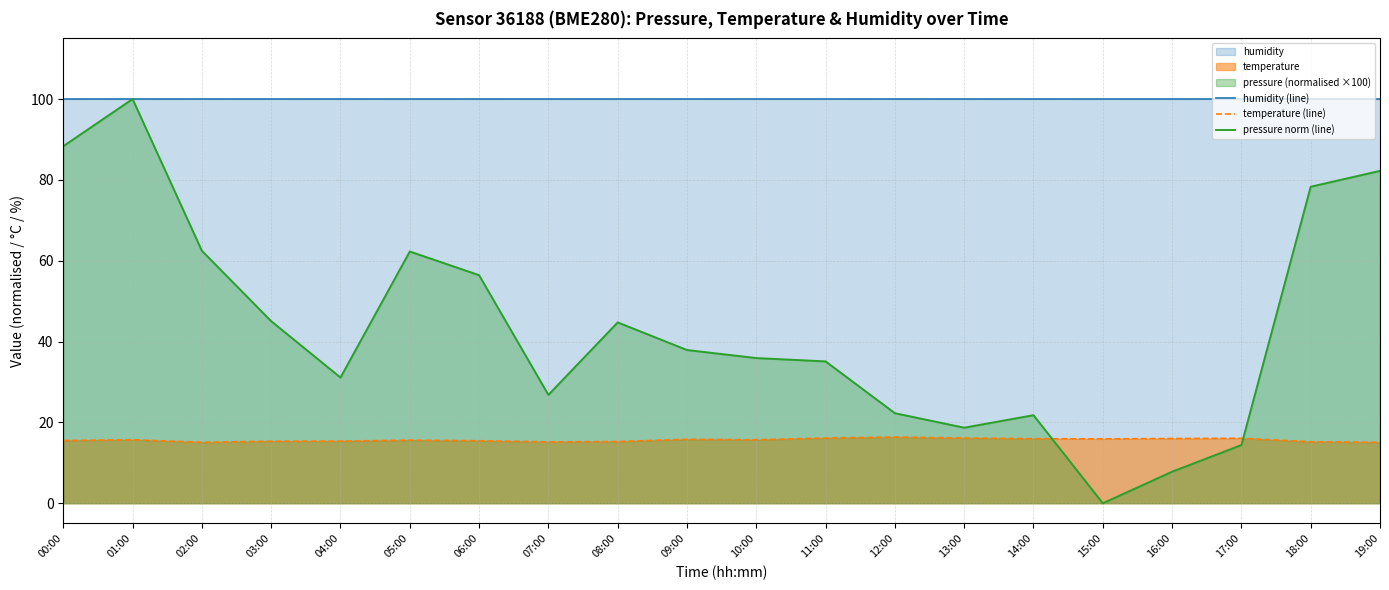

What is the total value across all series at 07:00?

142.0